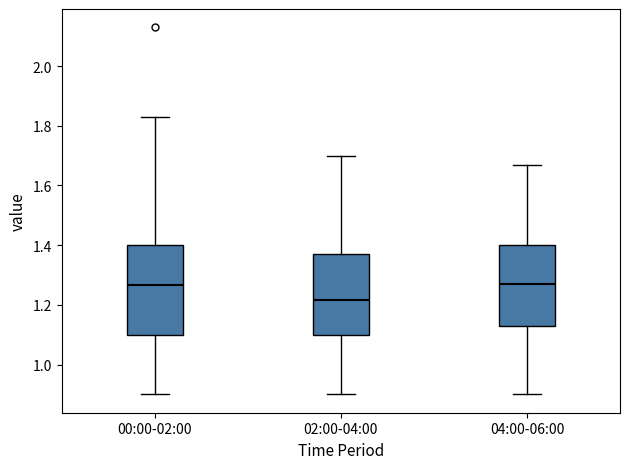

Reading left to right, transcribe this box plot: for each box, give where its median line is, the range the box spans, and where its two whiskers end, as read against the y-axis. The values are not printed on the chart, so give them approximately, as read against the axis.

00:00-02:00: median 1.26, box 1.10 to 1.40, whiskers 0.90 to 1.84
02:00-04:00: median 1.22, box 1.10 to 1.38, whiskers 0.90 to 1.70
04:00-06:00: median 1.28, box 1.14 to 1.40, whiskers 0.90 to 1.68